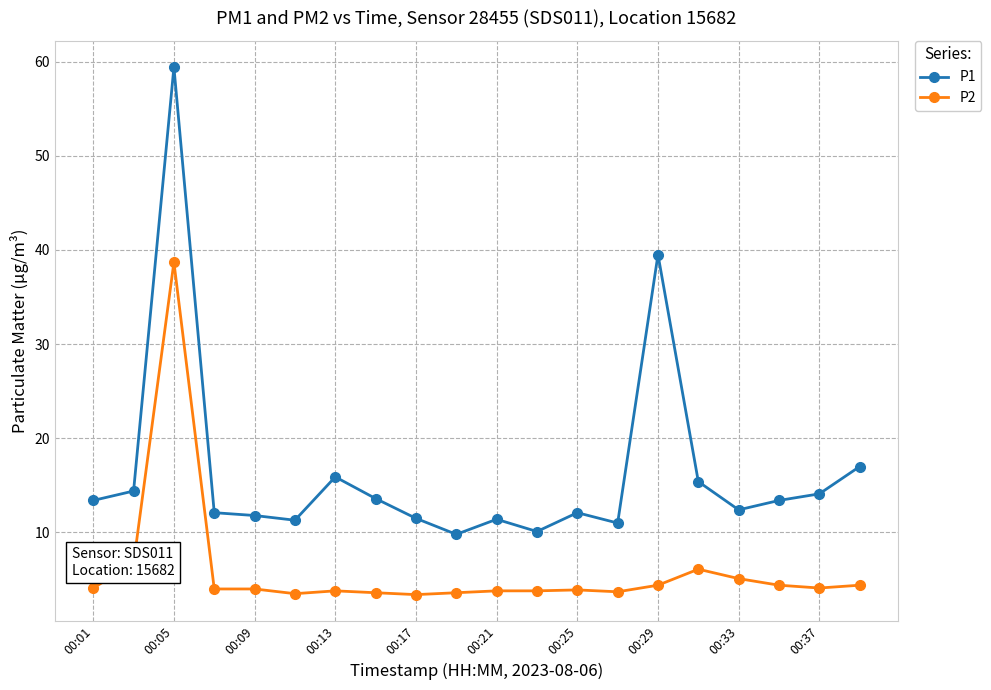

What is the value of the P1 point at the 20th from the left?

17.0